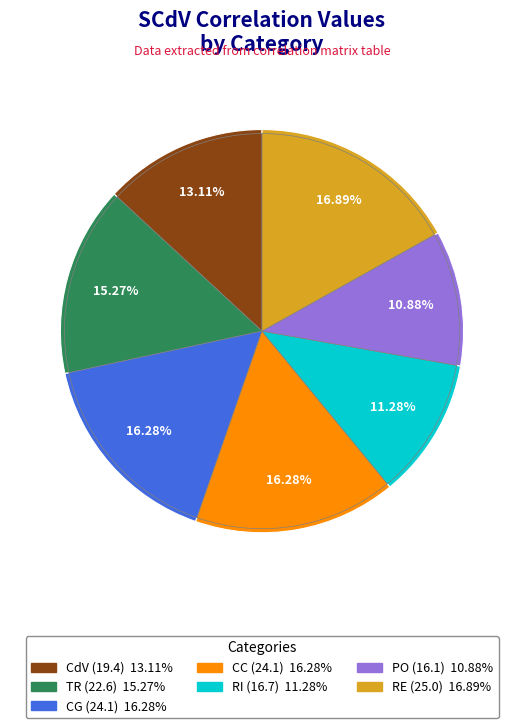

Is it true that CdV is 21% of the pie?

False